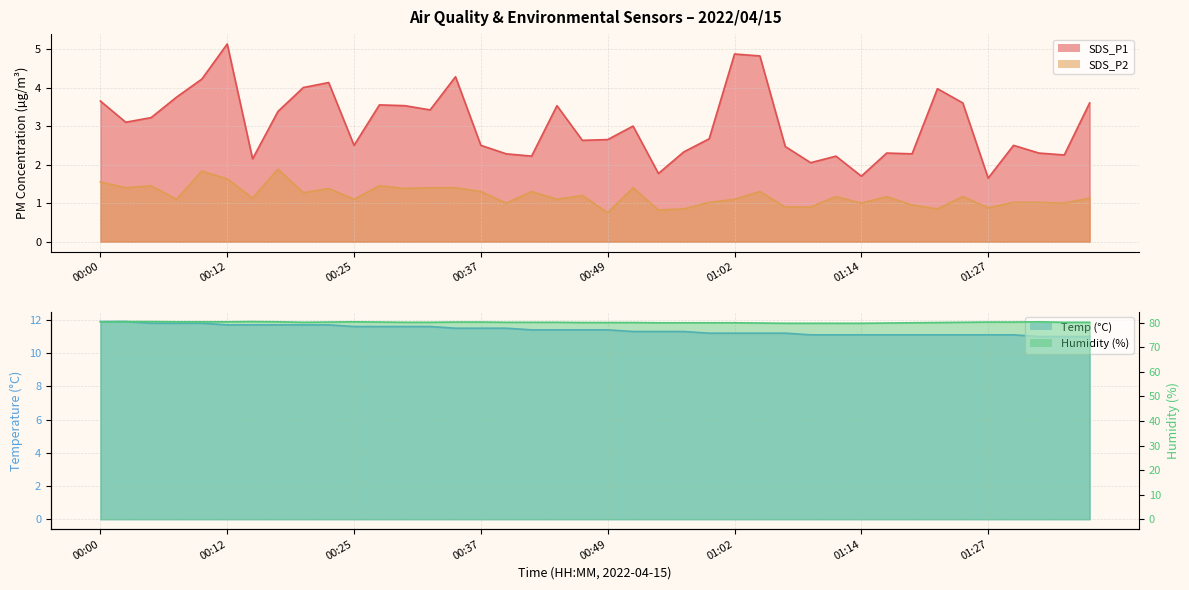

Between 00:12 and 00:44, which series saw the biggest shift?

SDS_P1